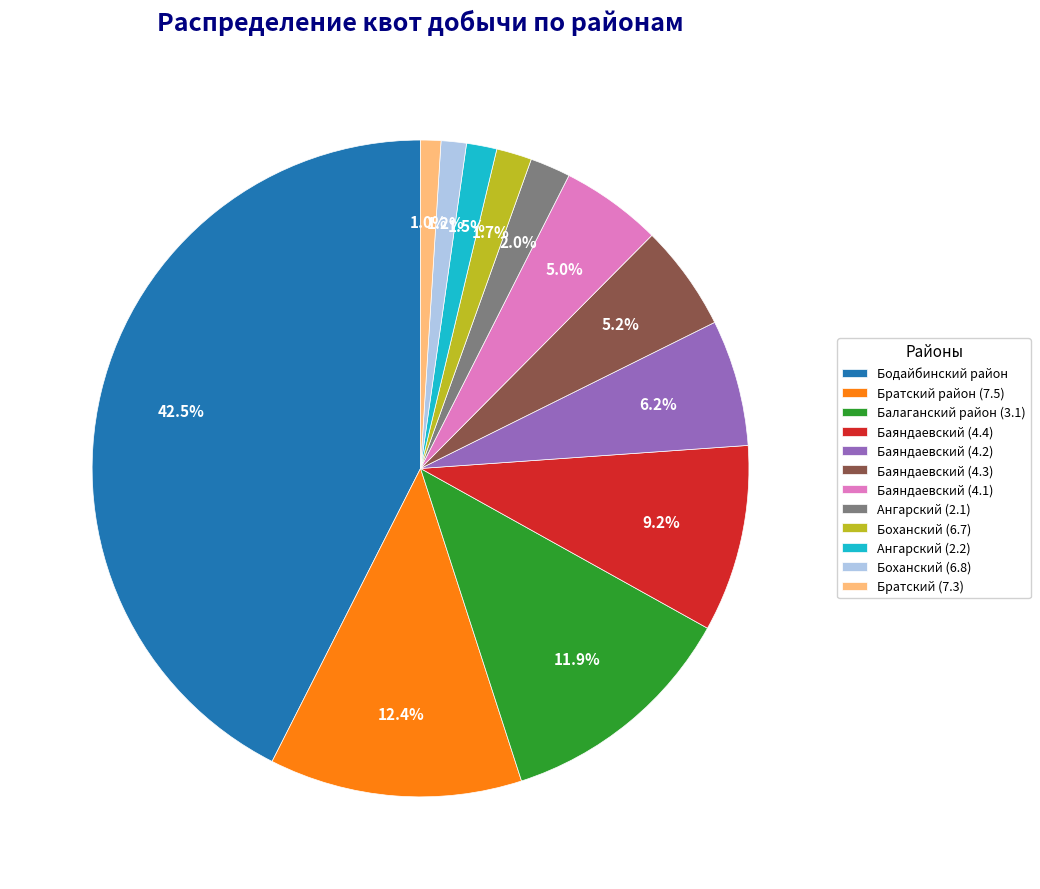

What percentage is the Баяндаевский (4.2) slice, to the nearest percent?

6%